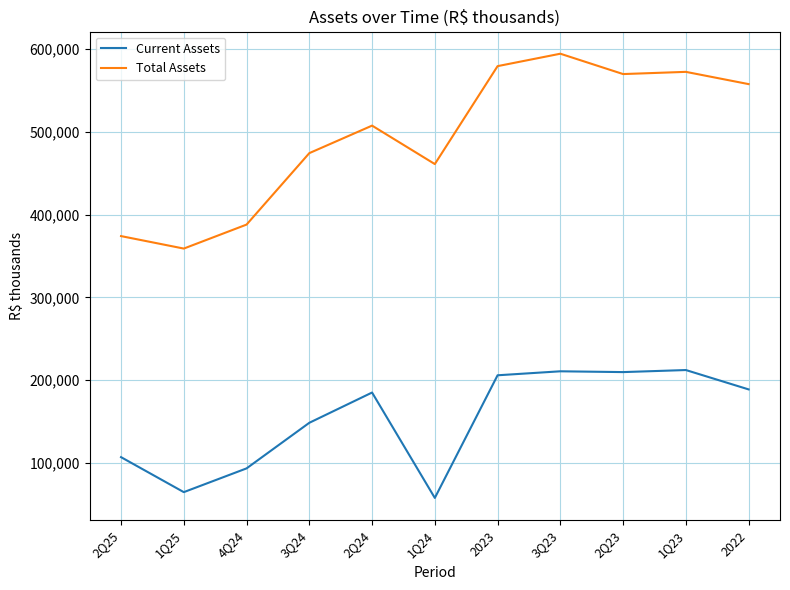

What is the approximate value of Total Assets at 1Q24, to the nearest 10?

461120